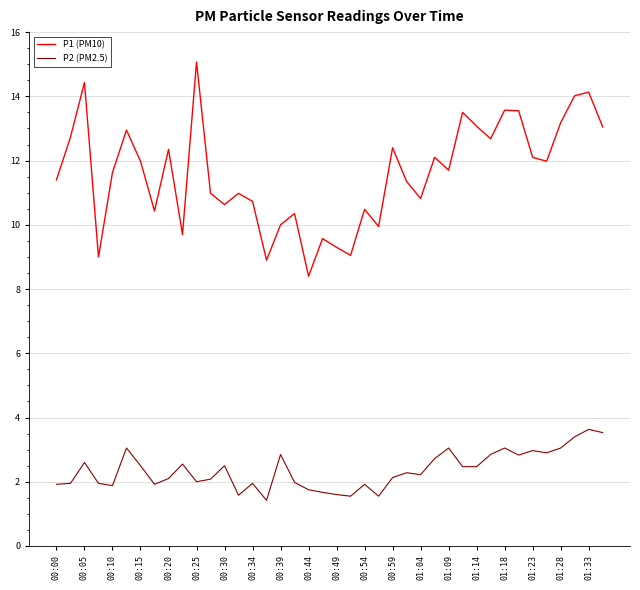

What is the difference between the maximum and minimum values in the P1 (PM10) series?

6.7